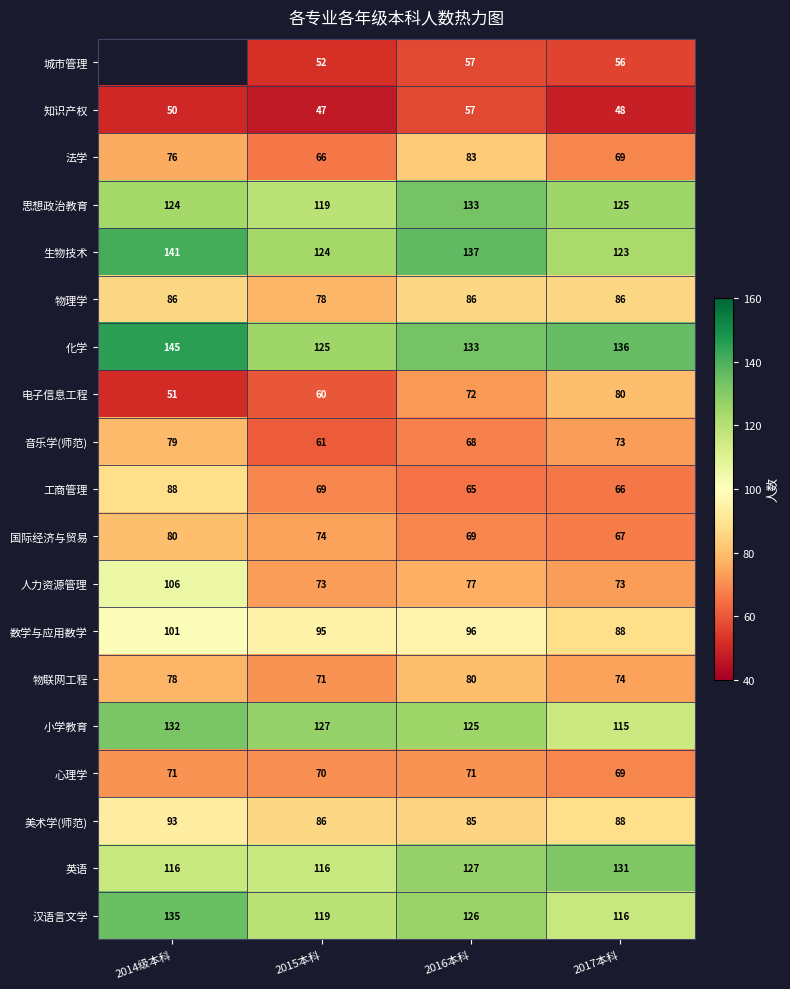

The 物理学 series shows 78 at 2015本科. True or false?

True